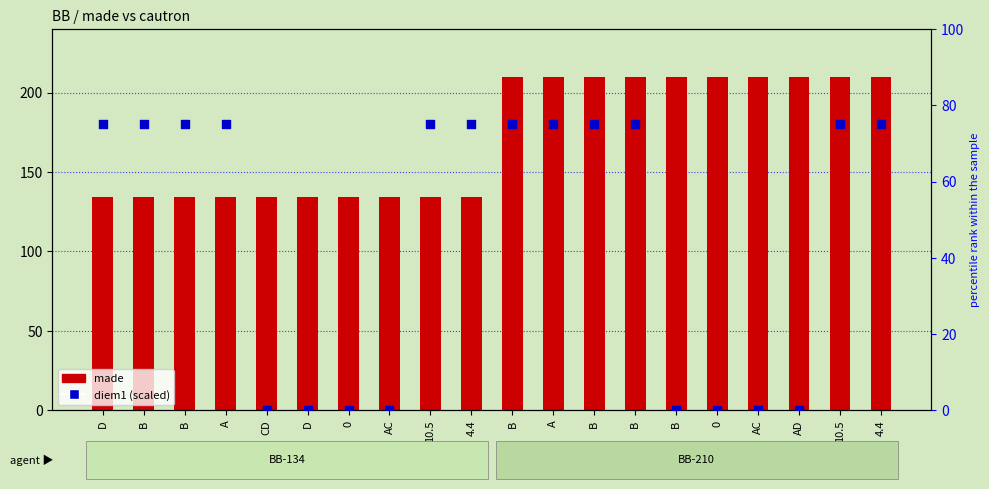

At which category is the sum across all series the highest?

B